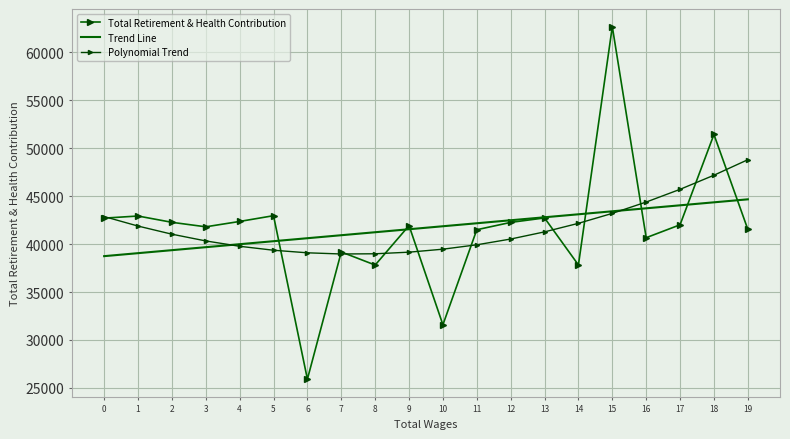

Reading left to right, list all the values displayed in this chart.

Total Retirement & Health Contribution: 0=42704.0	1=42924.0	2=42267.0	3=41799.0	4=42357.0	5=42958.0	6=25915.0	7=39177.0	8=37813.0	9=41924.0	10=31588.0	11=41495.0	12=42259.0	13=42724.0	14=37822.0	15=62667.0	16=40664.0	17=42010.0	18=51424.0	19=41536.0
Trend Line: 0=38739.4	1=39051.2	2=39363.0	3=39674.8	4=39986.6	5=40298.3	6=40610.1	7=40921.9	8=41233.7	9=41545.5	10=41857.2	11=42169.0	12=42480.8	13=42792.6	14=43104.4	15=43416.1	16=43727.9	17=44039.7	18=44351.5	19=44663.3
Polynomial Trend: 0=42869.1	1=41876.8	2=41029.4	3=40326.8	4=39769.2	5=39356.5	6=39088.7	7=38965.7	8=38987.7	9=39154.6	10=39466.4	11=39923.1	12=40524.6	13=41271.1	14=42162.5	15=43198.8	16=44380.0	17=45706.1	18=47177.1	19=48792.9